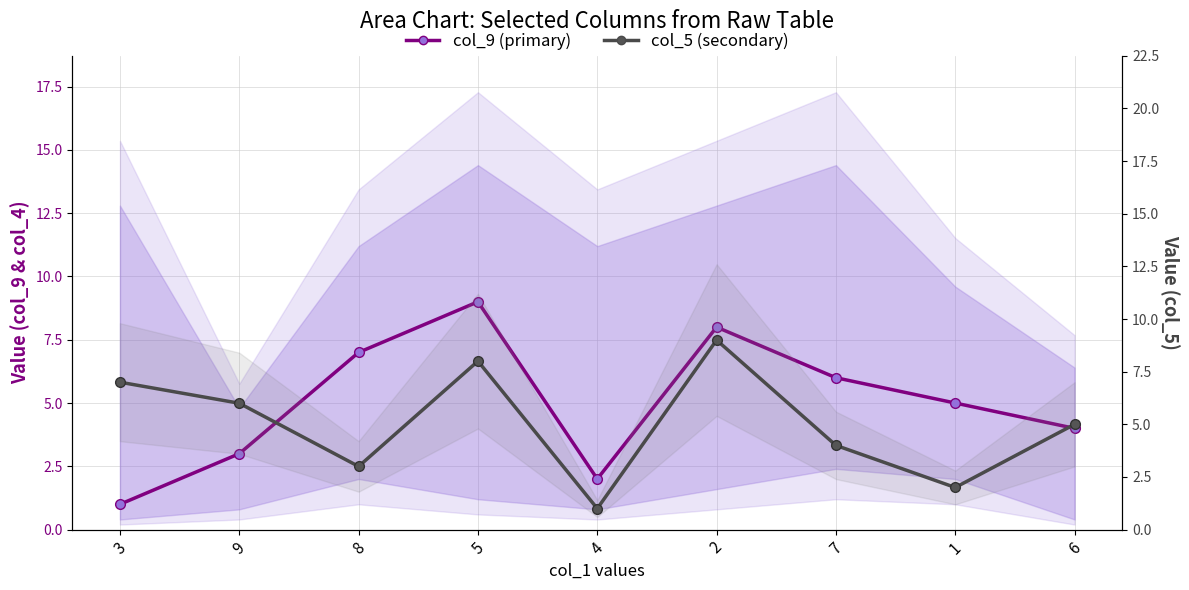

List the series in order of their peak value, lowest first.

col_9 (primary), col_5 (secondary)